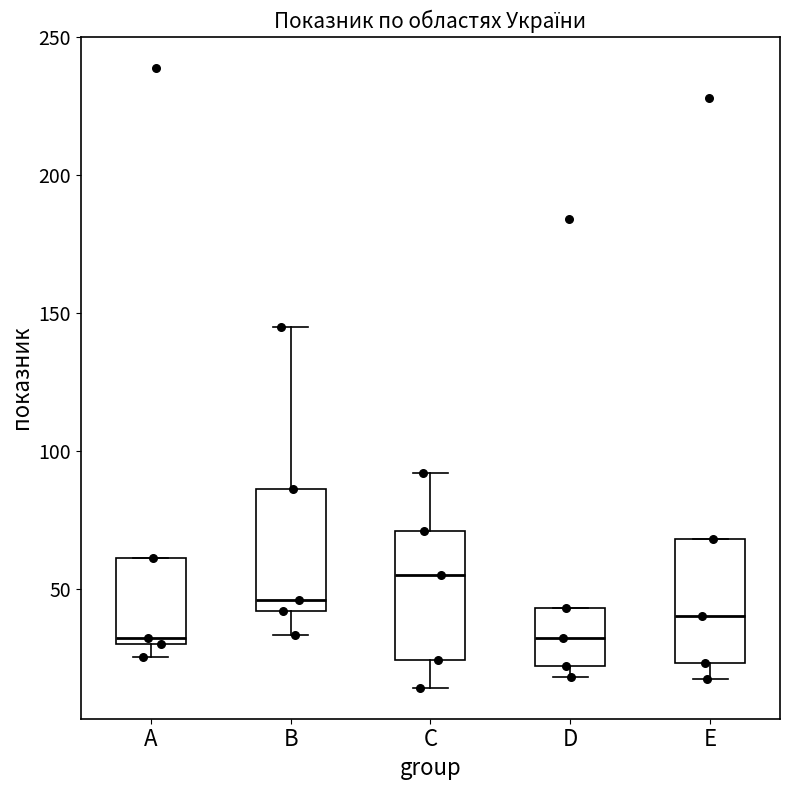

Which box's median line is the highest?

C